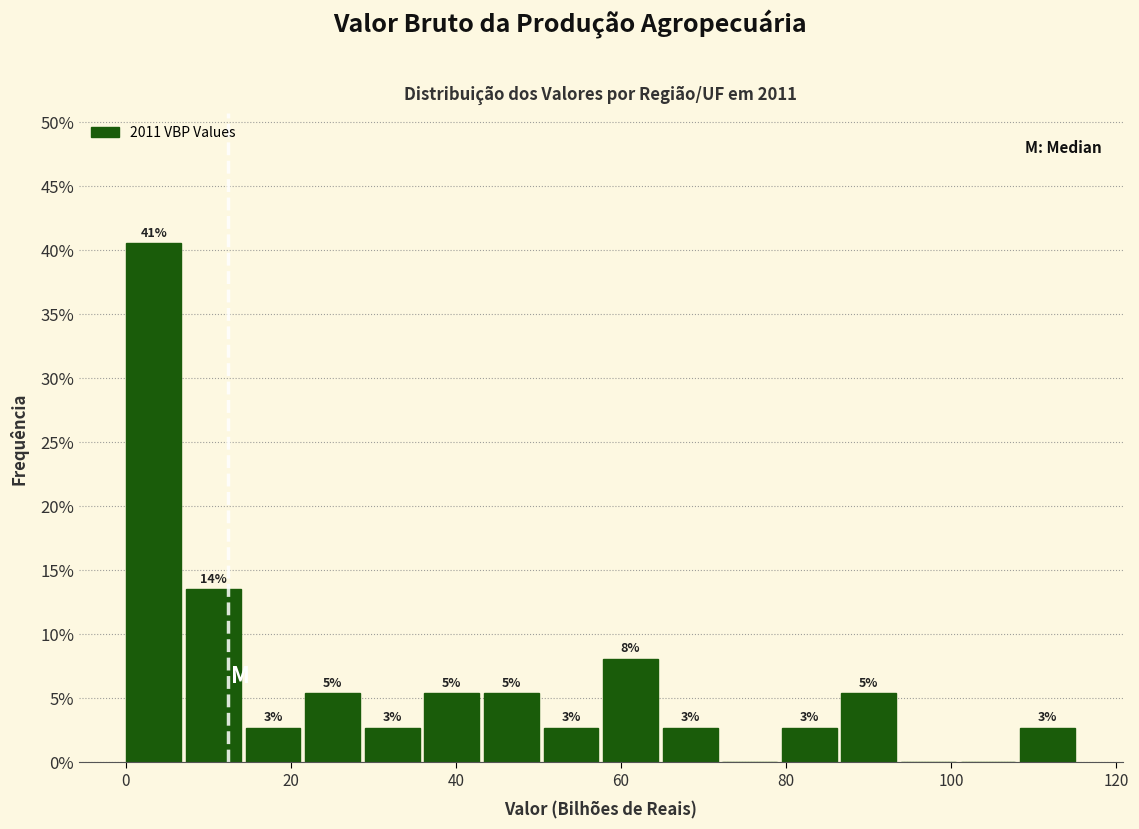

Around what value on the x-axis is the tallest bar? Give the approximate position of its centre, as read against the axis.

4